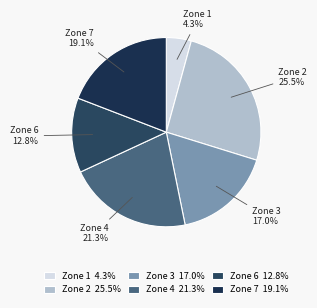

Is Zone 2 the majority of the pie?

No